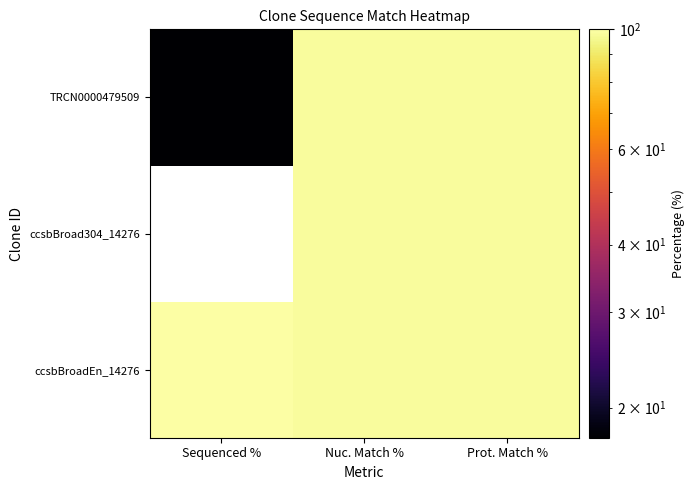

Reading right to left, extract all data points from this chart.

ccsbBroadEn_14276: Prot. Match %=98.4	Nuc. Match %=98.6	Sequenced %=100.0
ccsbBroad304_14276: Prot. Match %=98.4	Nuc. Match %=98.6	Sequenced %=0.0
TRCN0000479509: Prot. Match %=98.4	Nuc. Match %=98.6	Sequenced %=17.6